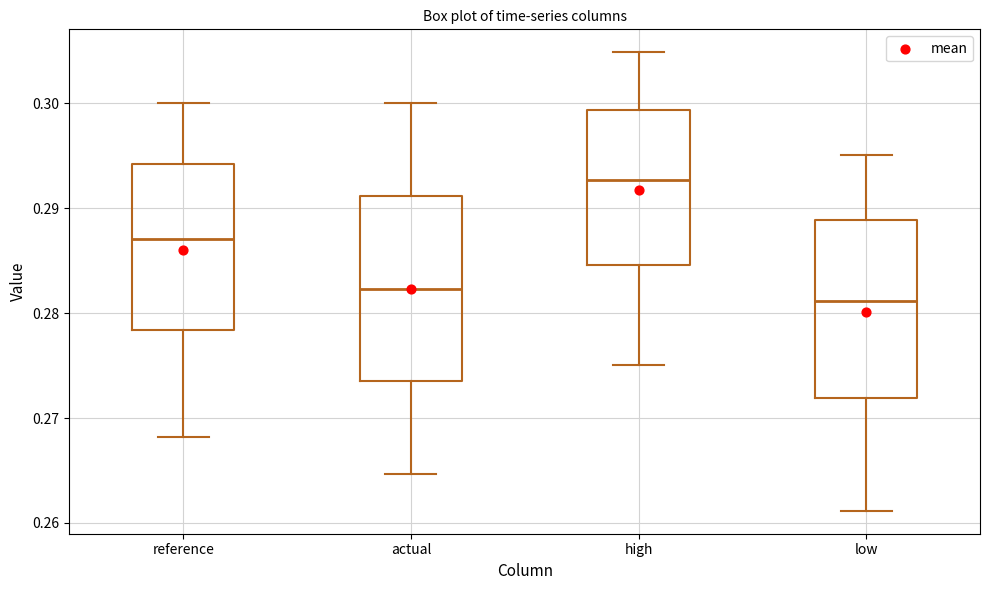

Which box's median line is the highest?

high